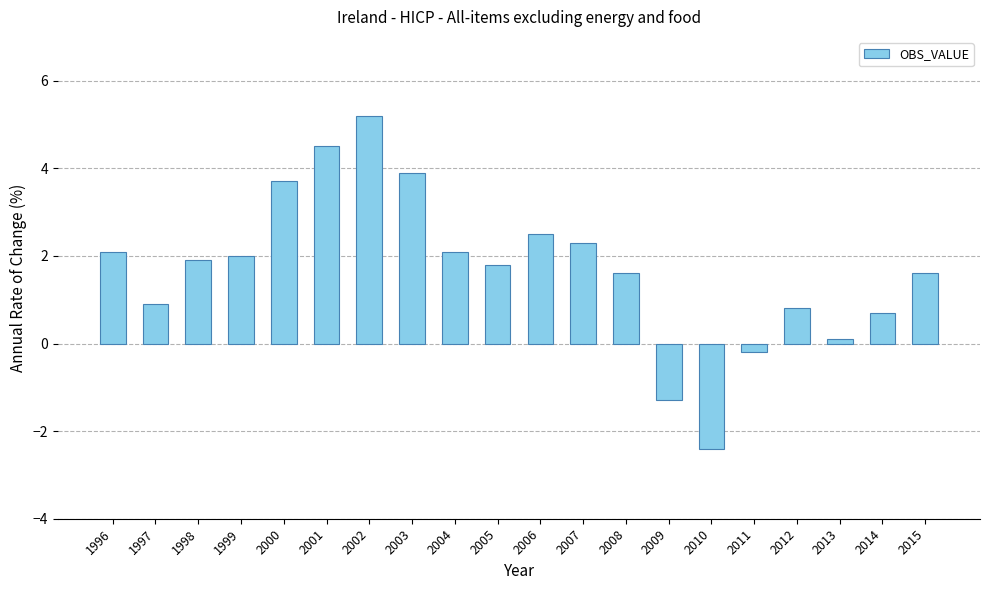

The chart shows a value of 2.5 at 2006. True or false?

True